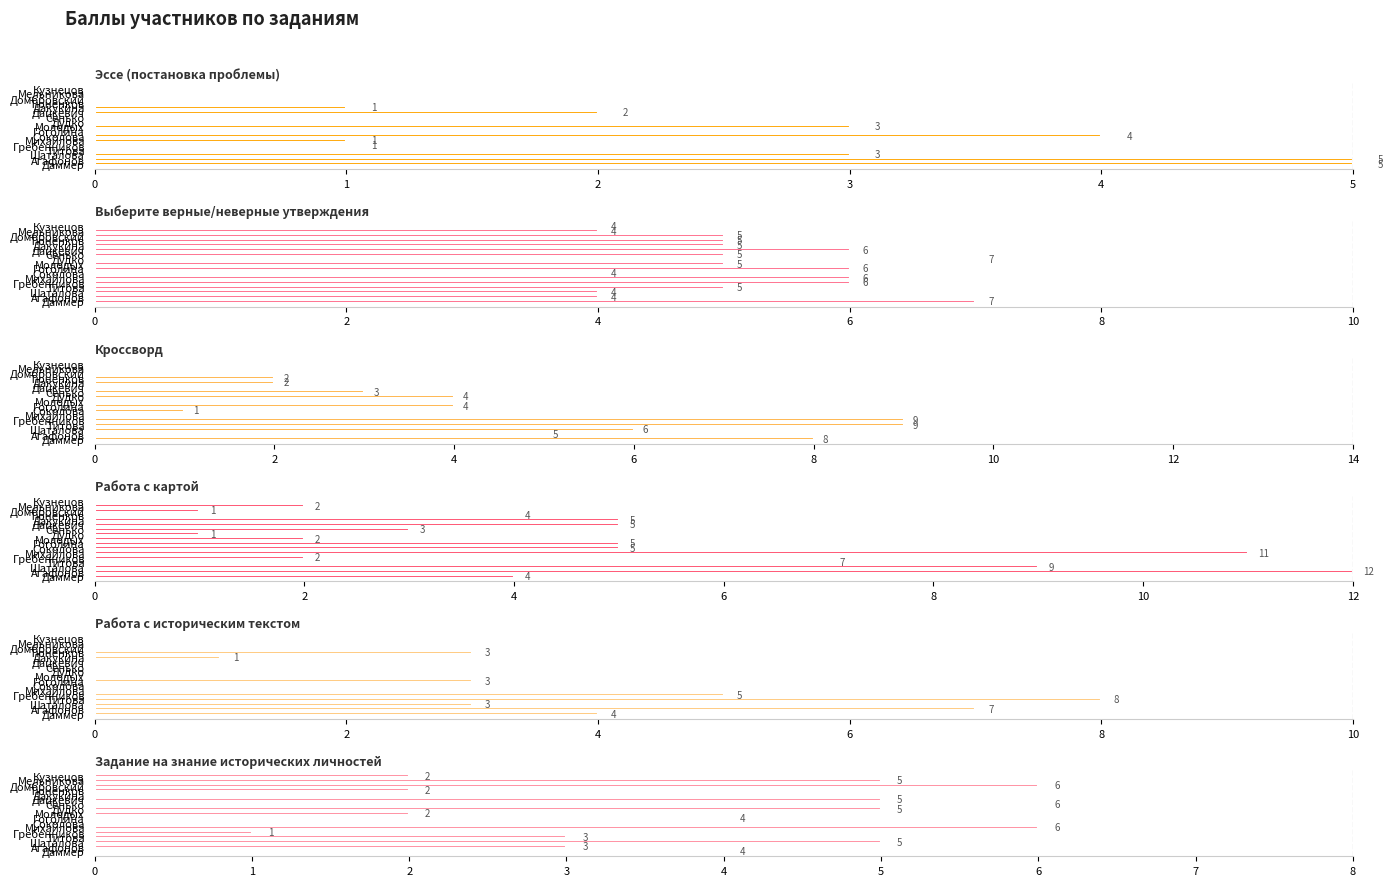

How many values in the Эссе (постановка проблемы) series are below 1?

8